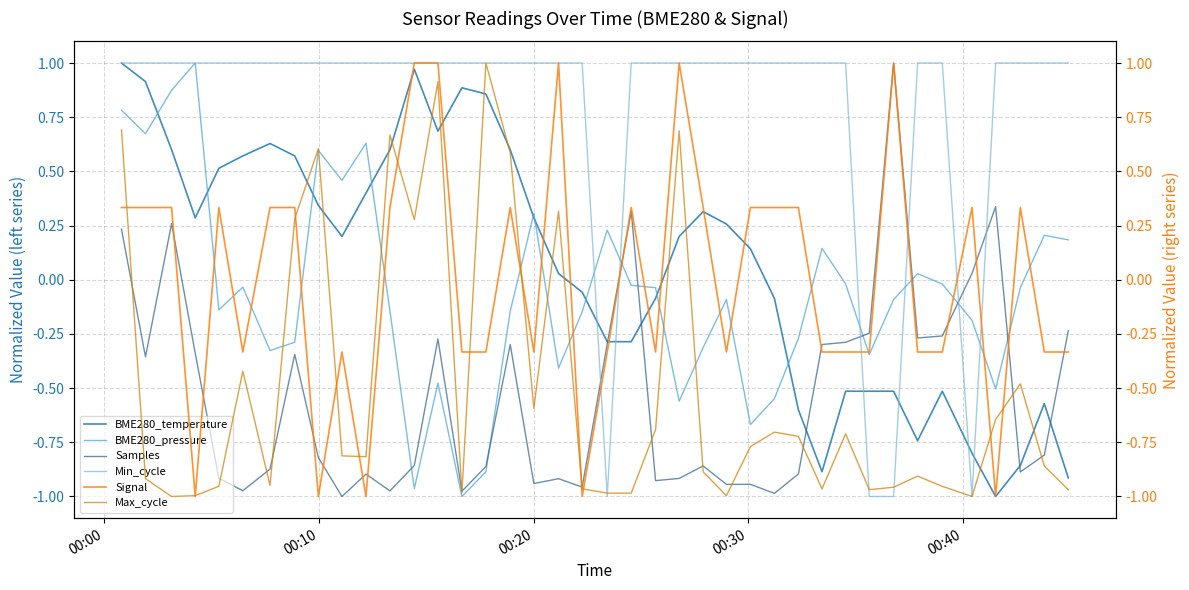

What is the sum of all Max_cycle values?

-19.5